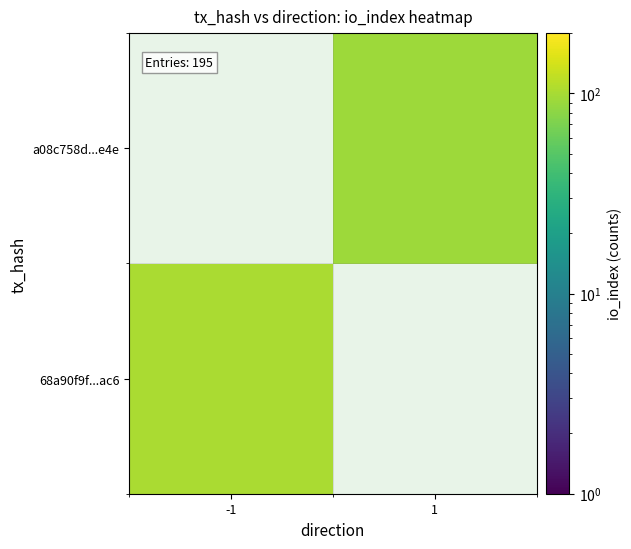

Is it true that a08c758d...e4e equals 149.1 at 1?

False